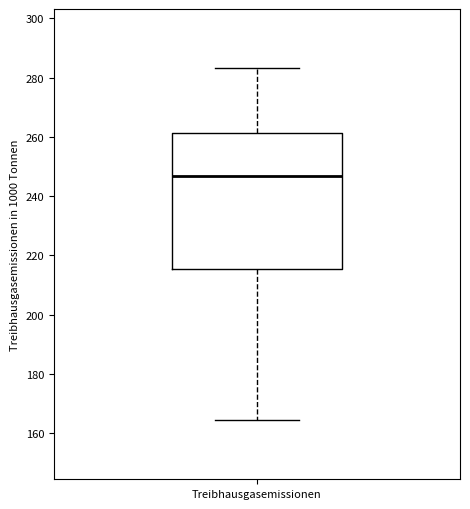

Read this box plot against the y-axis: the position of the median line, the range covered by the box, and the ends of both whiskers. The values are not printed on the chart, so give them approximately, as read against the axis.

median 246, box 216 to 262, whiskers 164 to 284